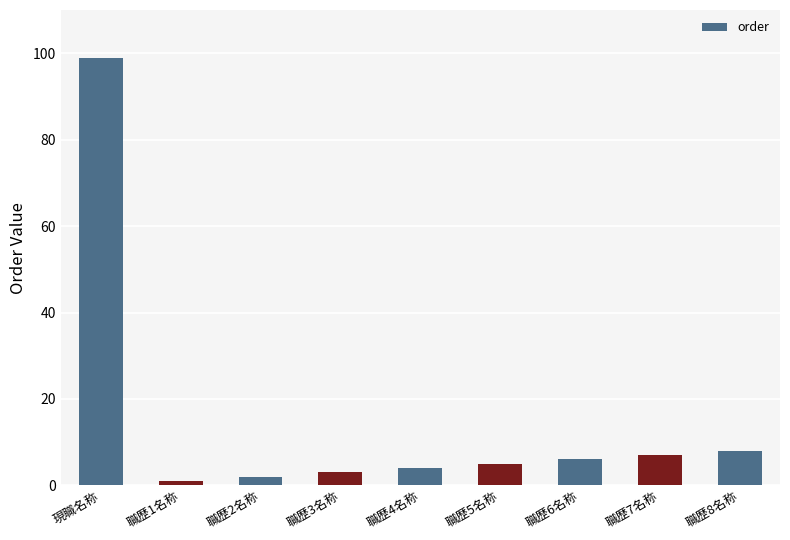

What is the greatest value displayed?

99